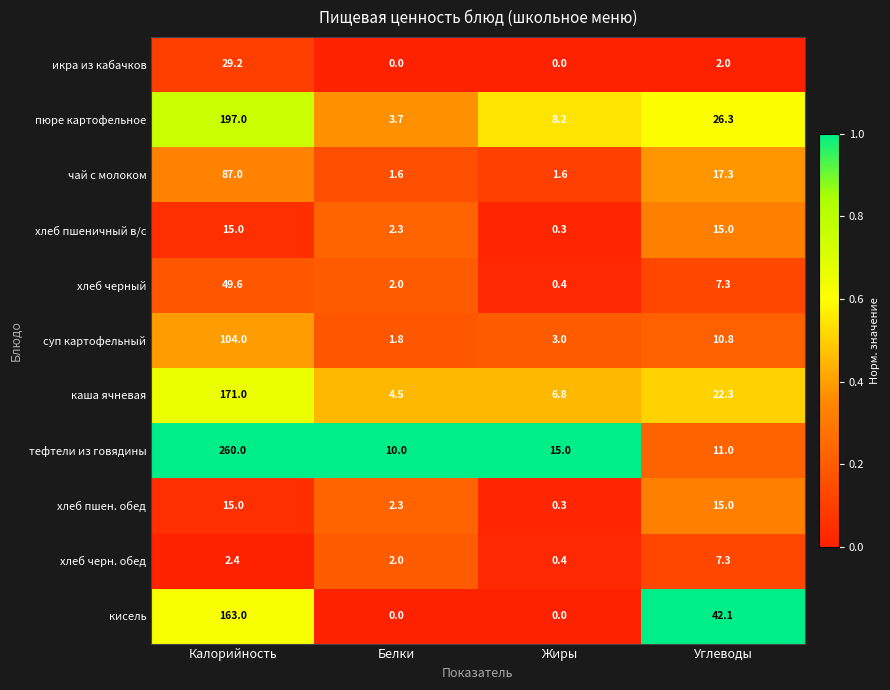

At how many categories does at least one series exceed 0?

4